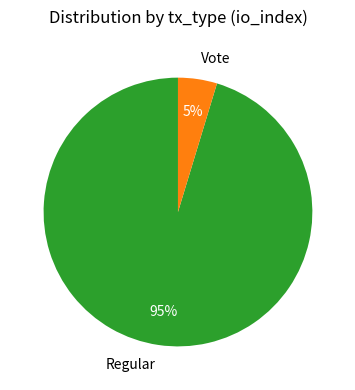

Is the sum of Vote and Regular greater than half?

Yes